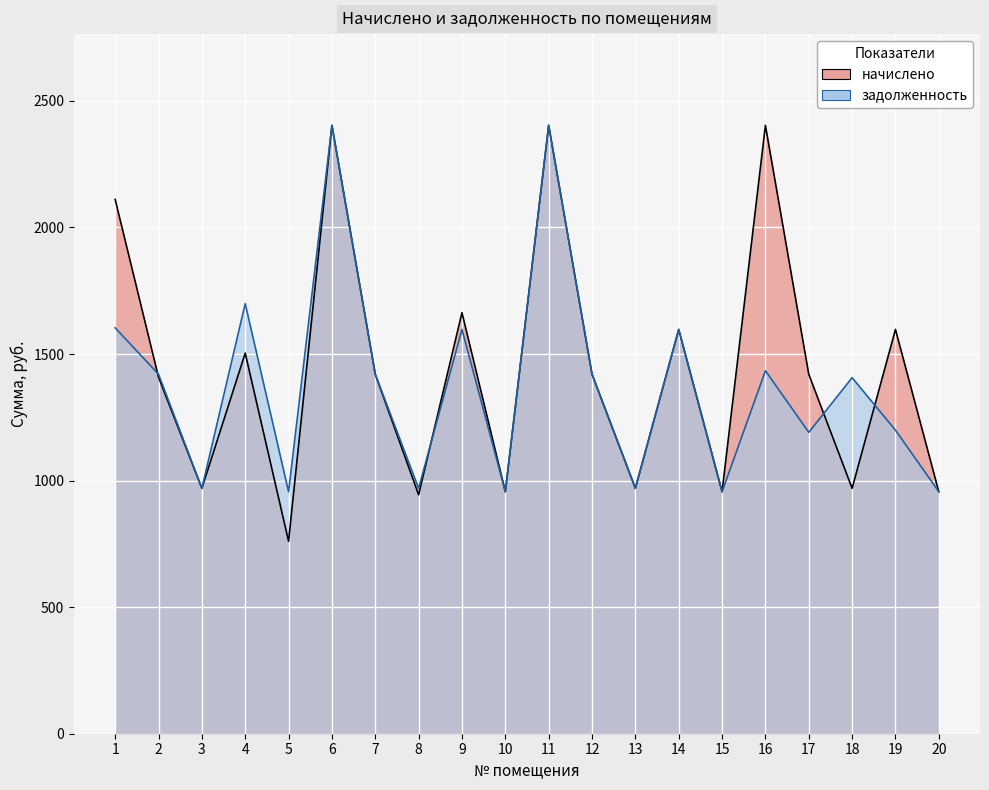

After their last crossing, which series has the higher values: задолженность or начислено?

начислено